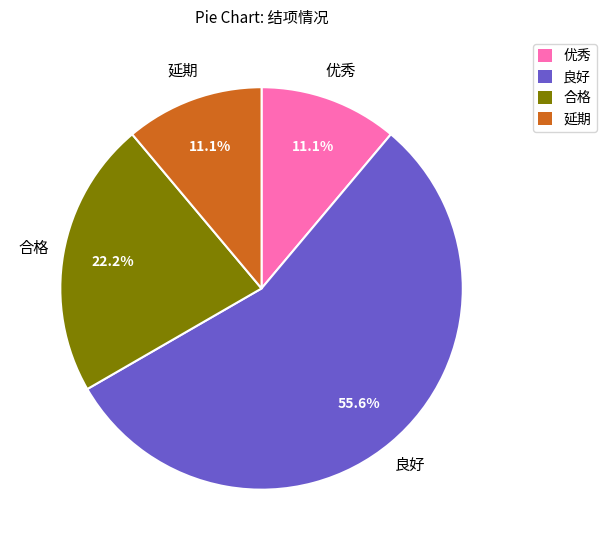

Do 合格 and 优秀 together represent more than half of the pie?

No